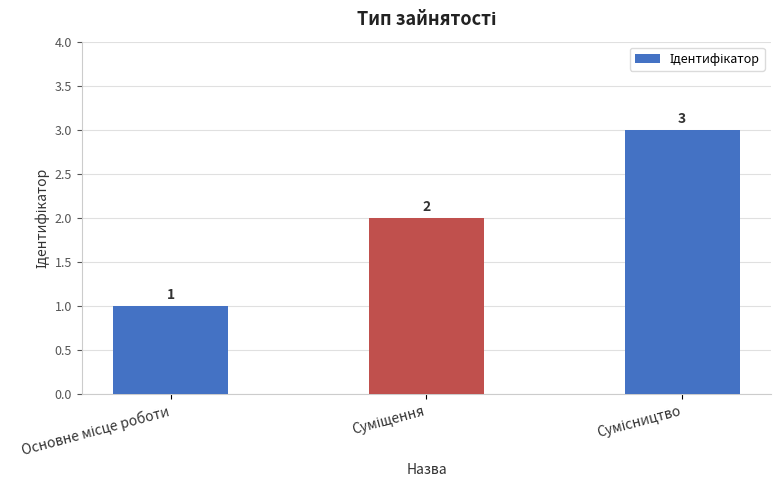

What is the value of the 2nd bar from the left?

2